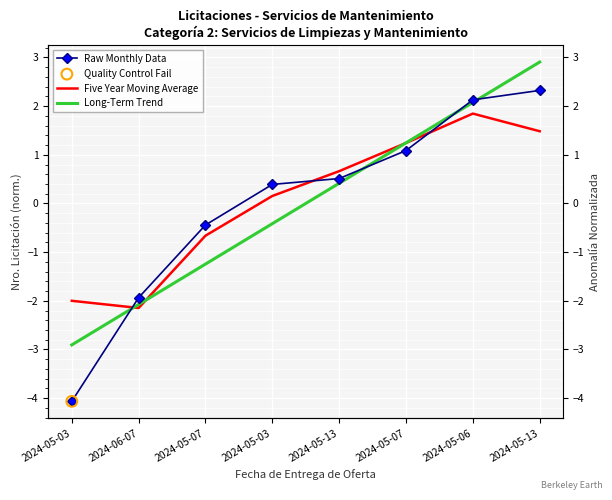

Which series reaches the maximum Y coordinate?

Long-Term Trend